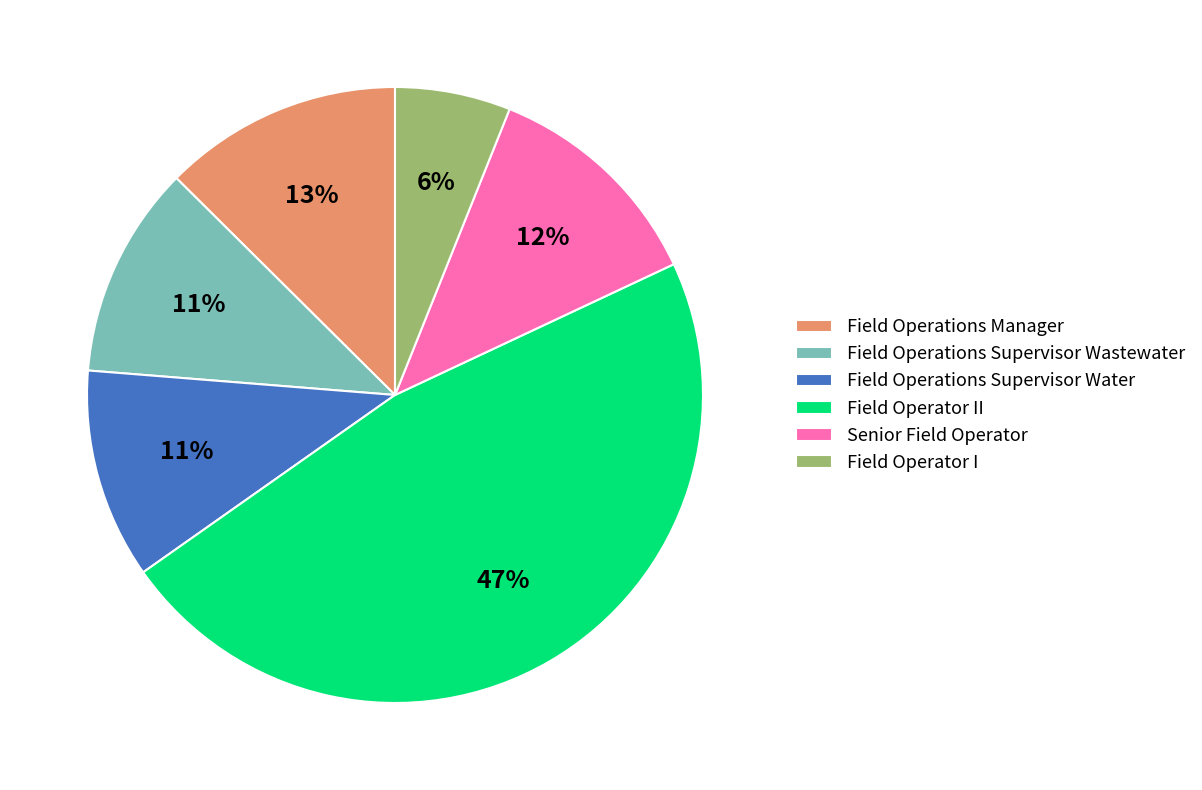

To the nearest percent, what portion does Field Operations Manager represent?

13%